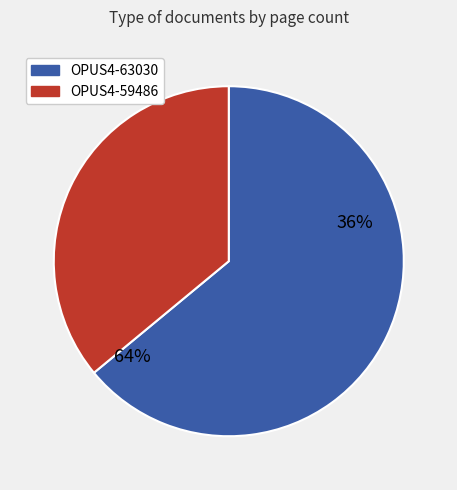

To the nearest percent, what percentage of the pie is OPUS4-63030?

64%